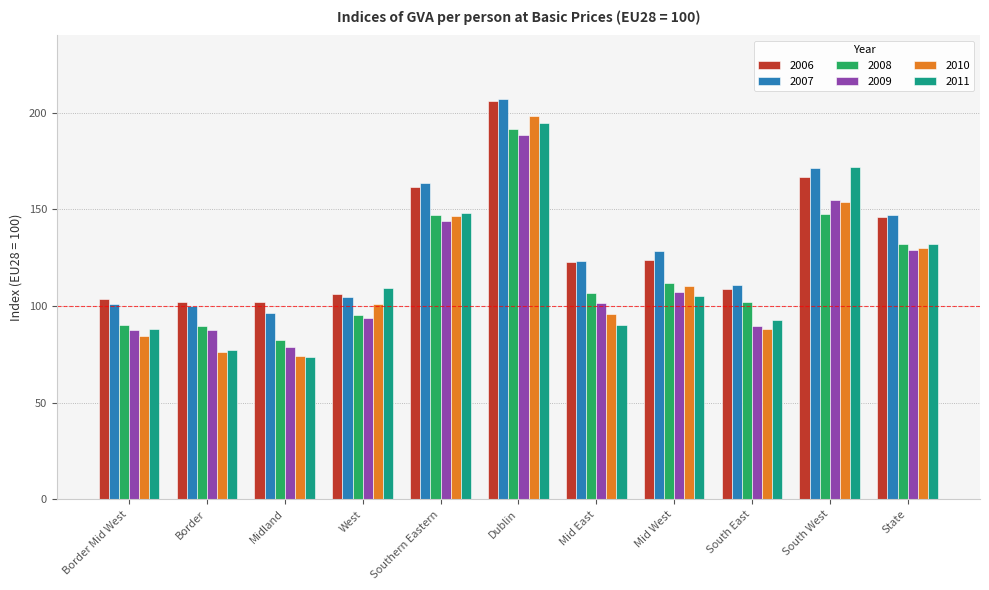

What is the highest value of the 2007 series?

207.0